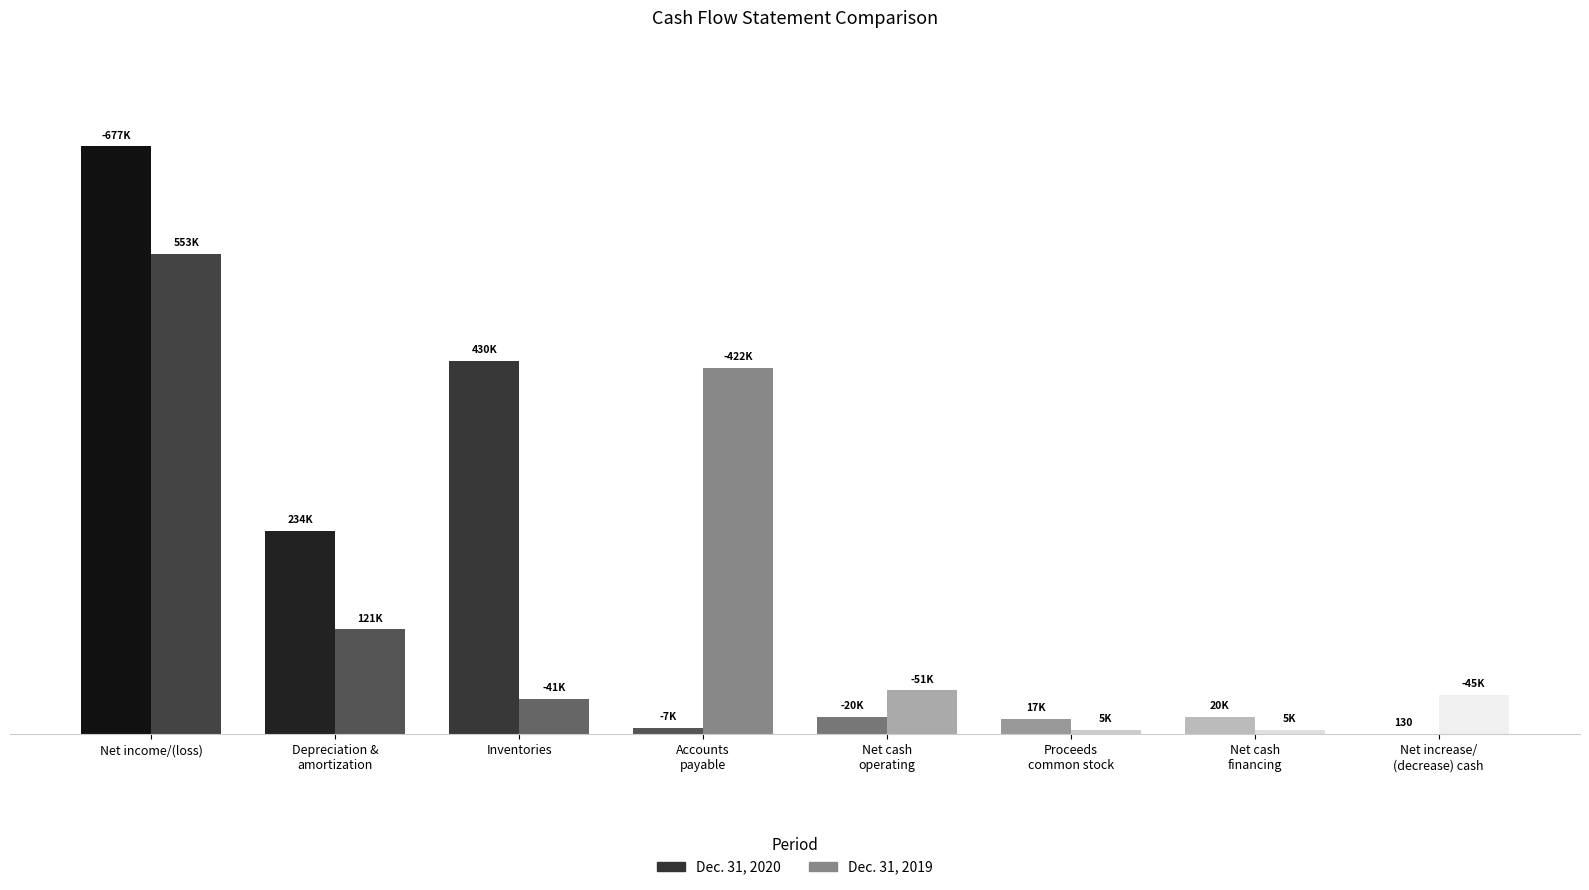

What is the sum of the Dec. 31, 2020 values at Accounts payable and Net cash provided by financing activities?

12820